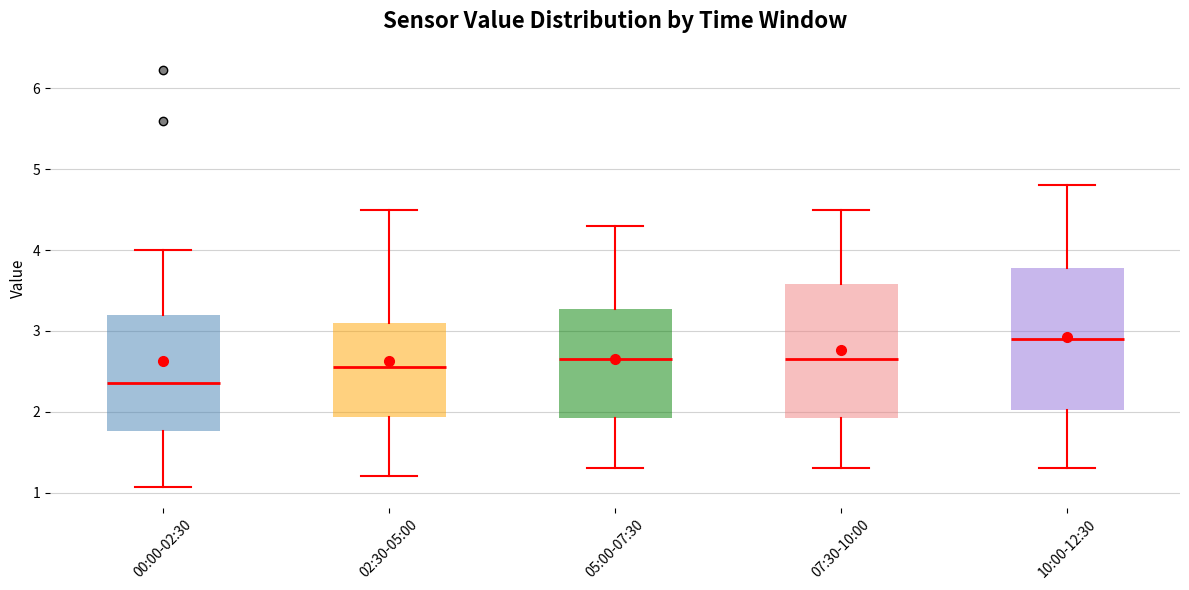

Where does the lower whisker of the box for 00:00-02:30 end on the y-axis? The values are not printed on the chart, so give them approximately, as read against the axis.

1.1